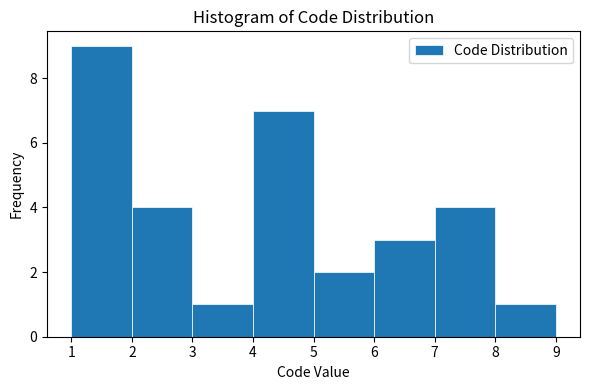

Over which range of the x-axis is the bar tallest?

1 to 2